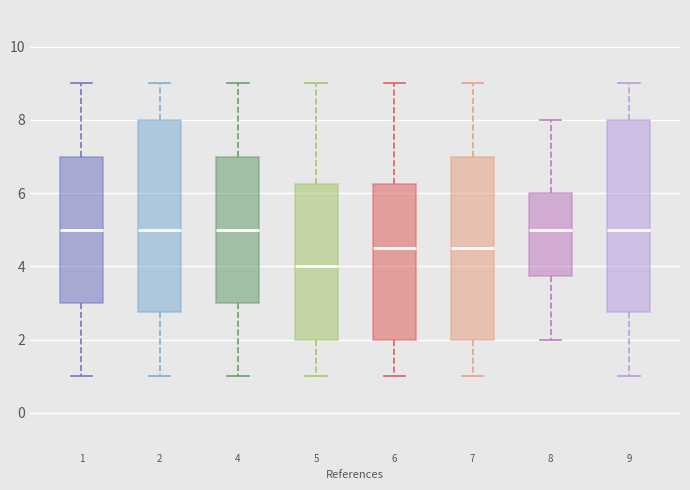

Reading left to right, read every box against the y-axis: the position of its median line, the range the box covers, and the ends of its whiskers. The values are not printed on the chart, so give them approximately, as read against the axis.

1: median 5.0, box 3.0 to 7.0, whiskers 1.0 to 9.0
2: median 5.0, box 2.8 to 8.0, whiskers 1.0 to 9.0
4: median 5.0, box 3.0 to 7.0, whiskers 1.0 to 9.0
5: median 4.0, box 2.0 to 6.2, whiskers 1.0 to 9.0
6: median 4.6, box 2.0 to 6.2, whiskers 1.0 to 9.0
7: median 4.6, box 2.0 to 7.0, whiskers 1.0 to 9.0
8: median 5.0, box 3.8 to 6.0, whiskers 2.0 to 8.0
9: median 5.0, box 2.8 to 8.0, whiskers 1.0 to 9.0